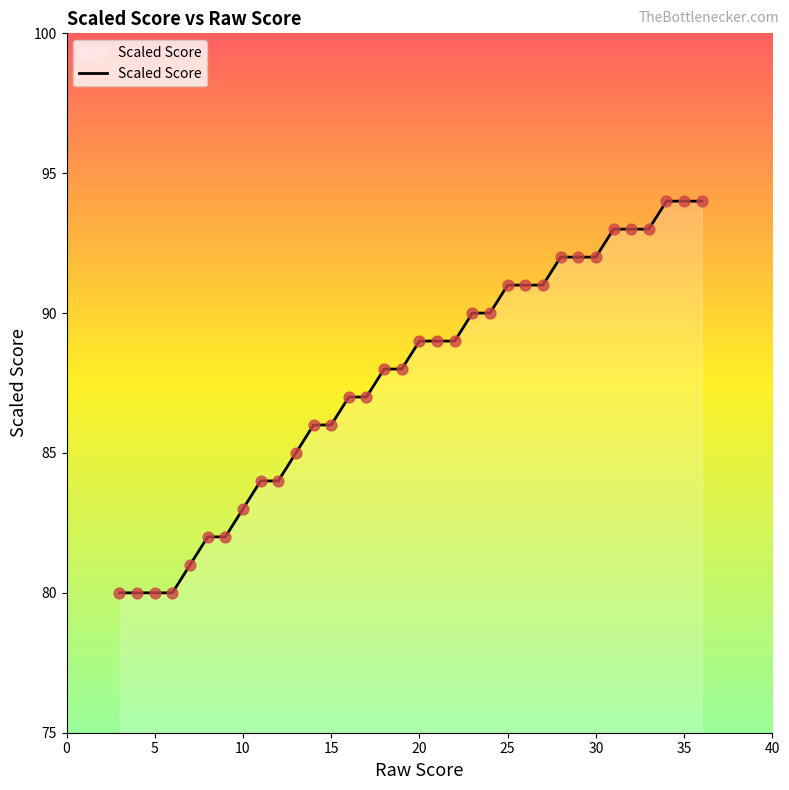

What is the maximum value shown in the chart?

94